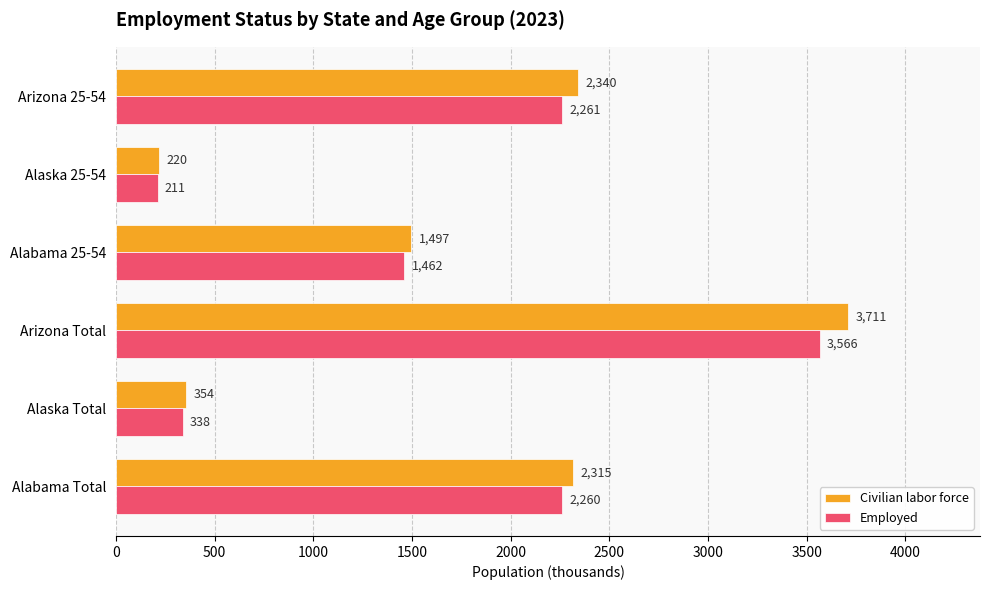

What are all the series names shown in the legend?

Civilian labor force, Employed